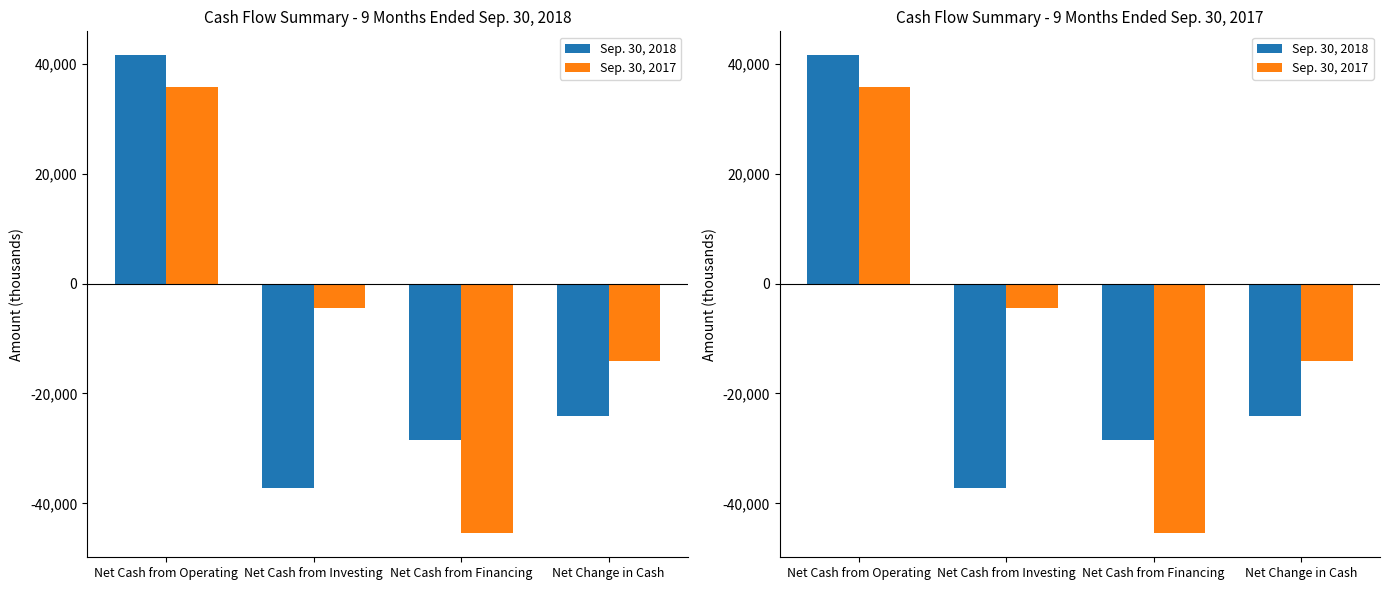

How many groups of bars are there?

4